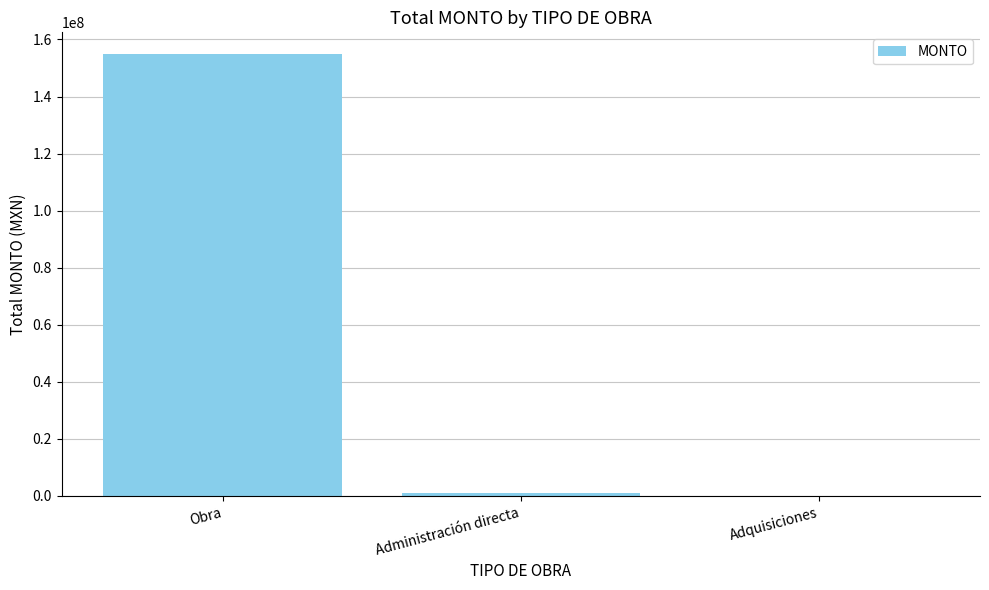

Which category has the highest value across all series?

Obra